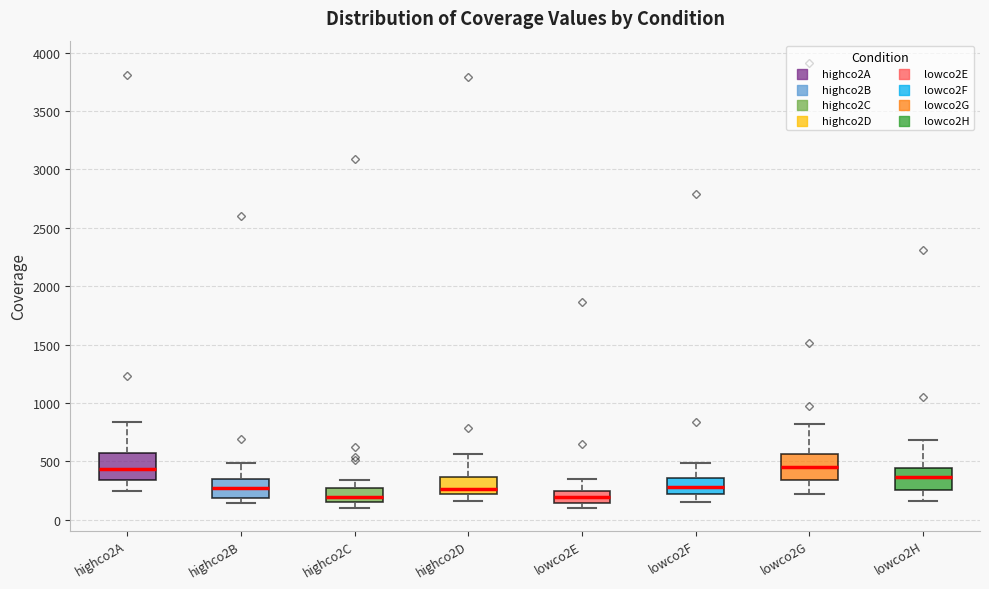

Where is the upper edge of the box for highco2A on the y-axis? The values are not printed on the chart, so give them approximately, as read against the axis.

550